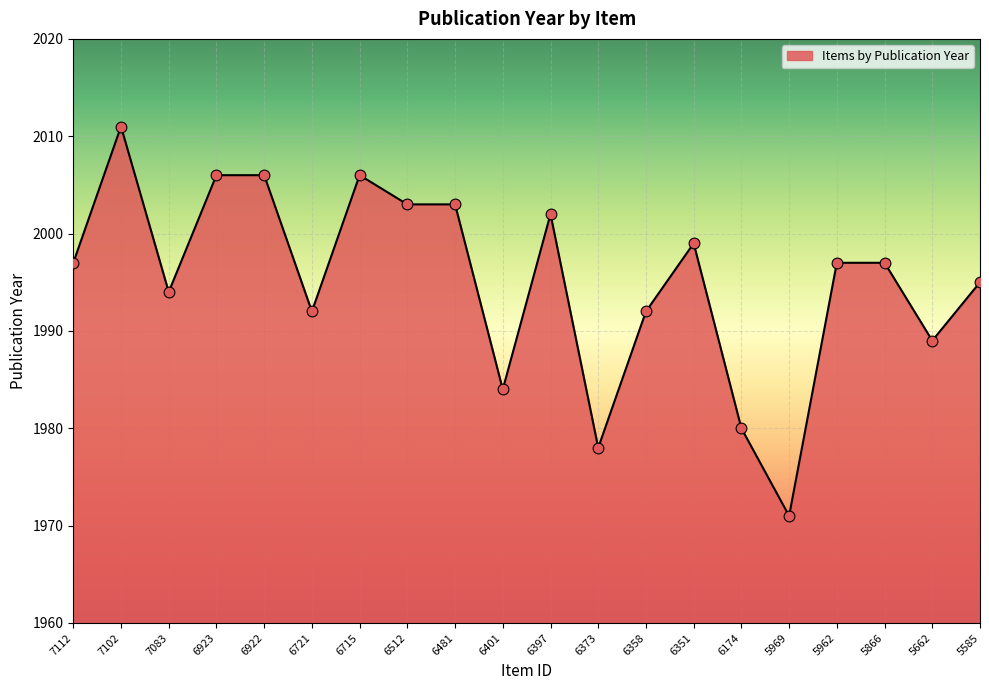

What is the change in value from 6923 to 6351?

-7